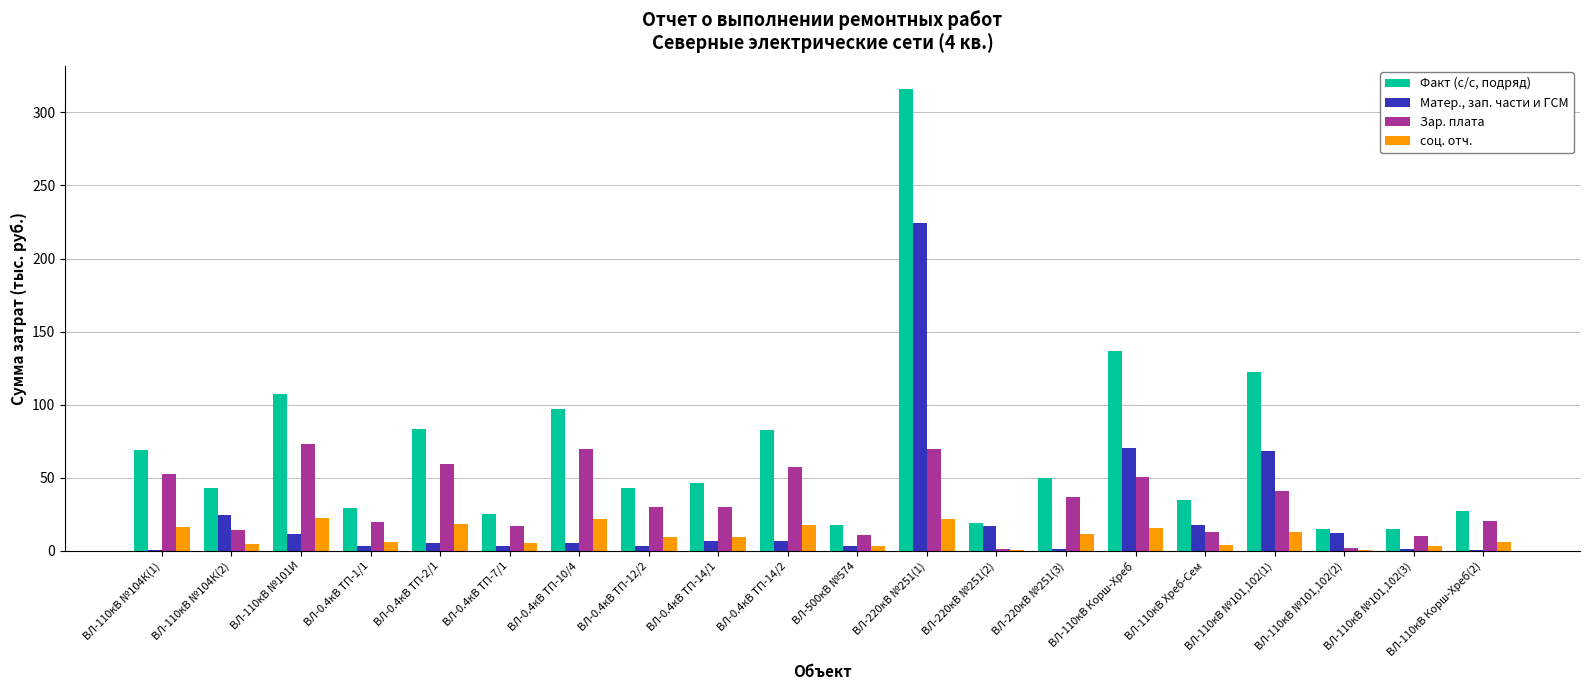

Where does the Матер., зап. части и ГСМ series first go above 6?

ВЛ-110кВ №104К(2)